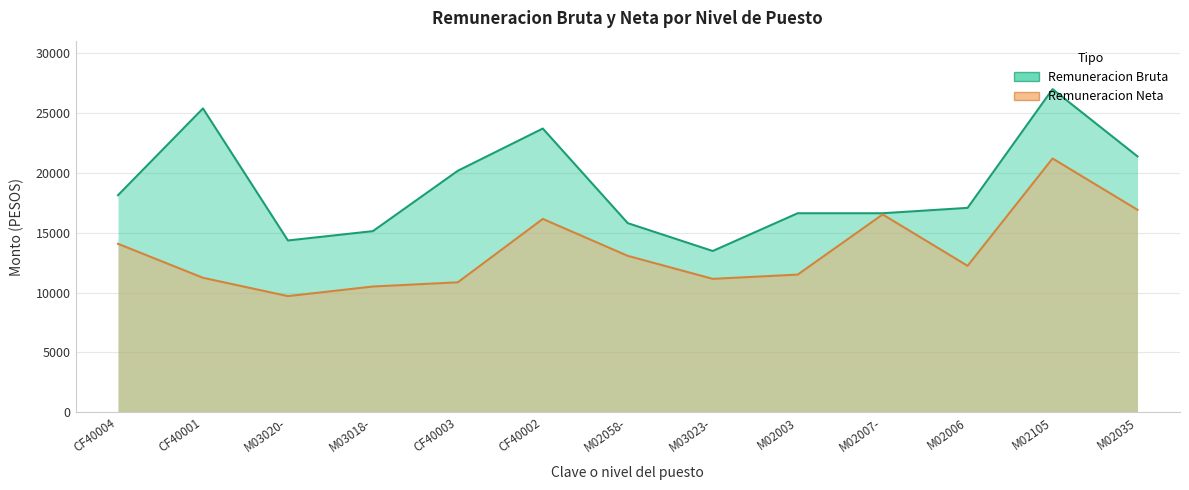

What is the difference between the highest and lowest values at M03020-?

4644.7